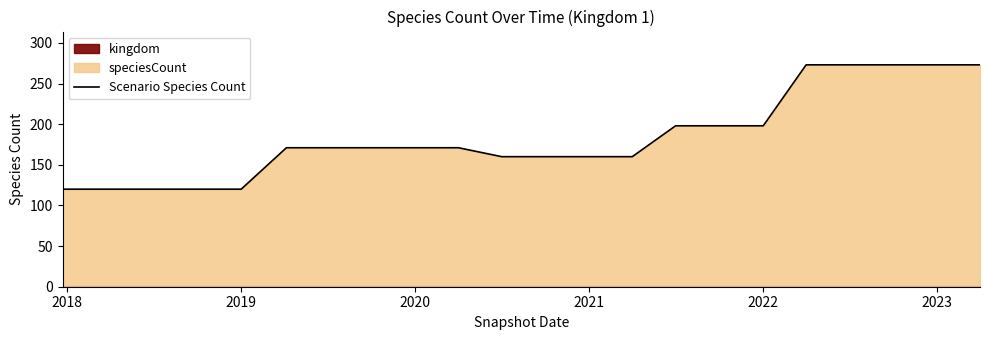

True or false: Scenario Species Count has a value of 273 at 2023.

True